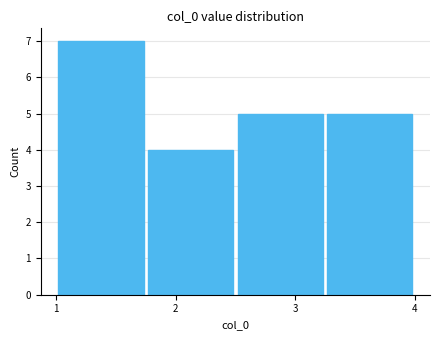

Over which range of the x-axis is the bar tallest?

1.00 to 1.75